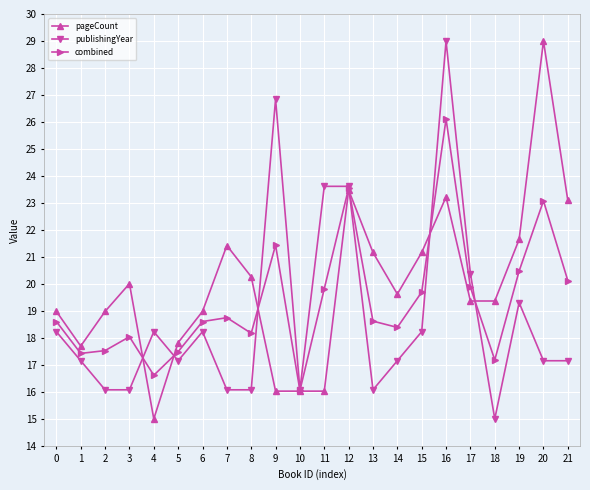

At how many categories does at least one series exceed 24?

3